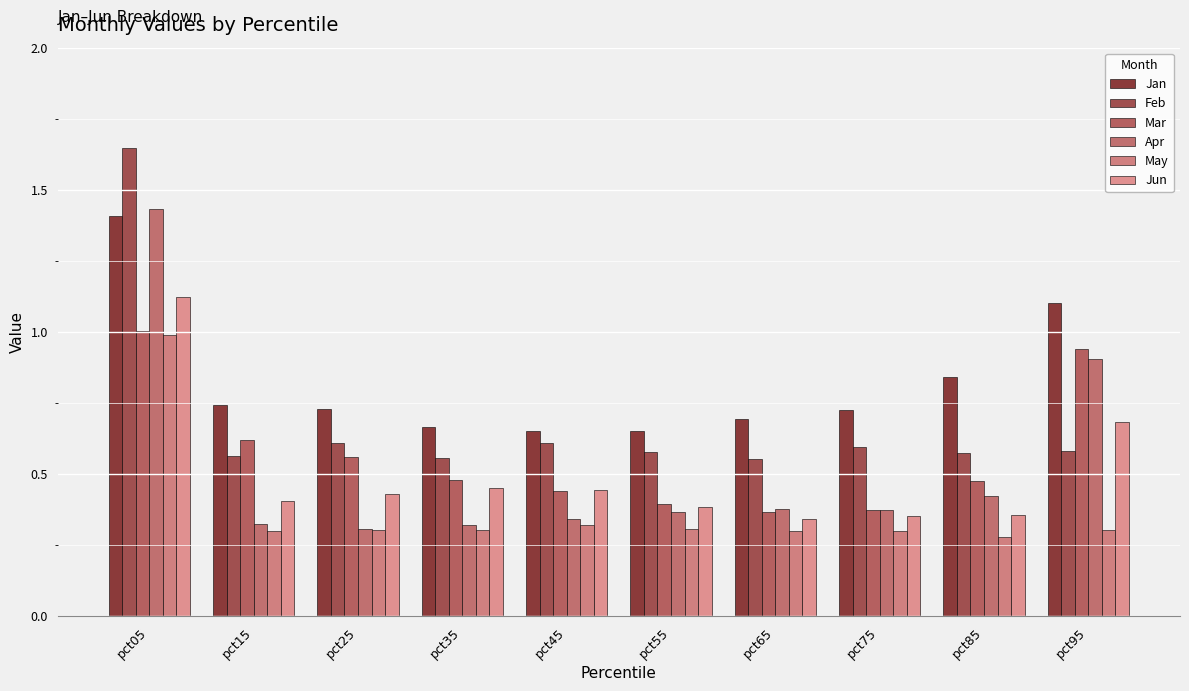

What is the approximate value of Jun at pct85?

0.4